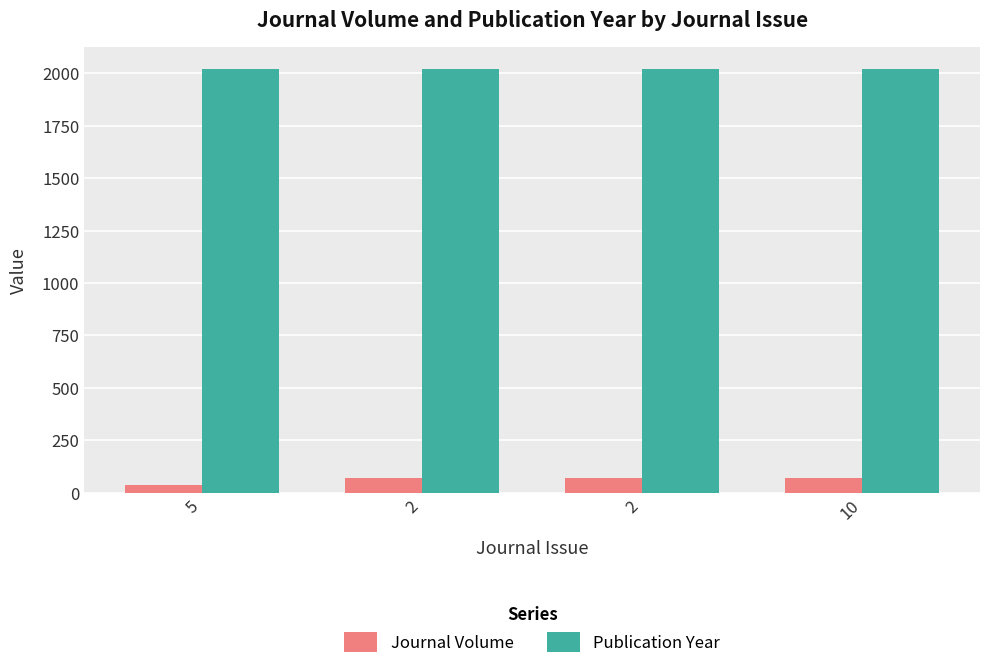

What is the approximate value of Journal Volume at 10, to the nearest 5?

70